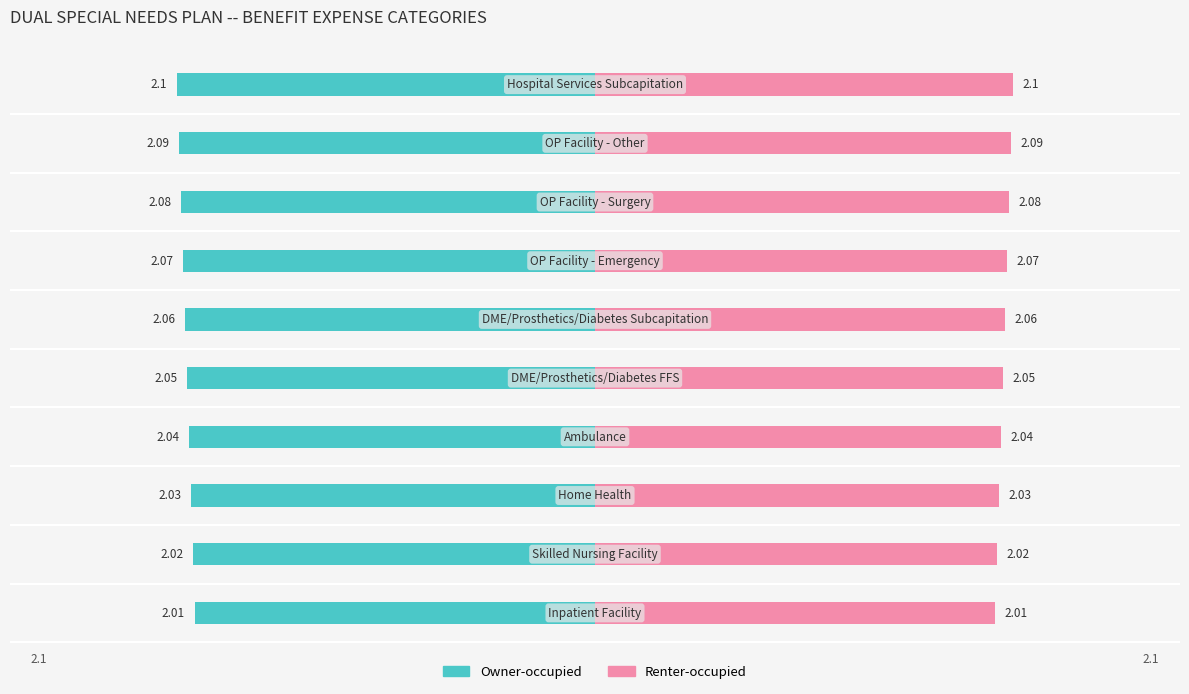

Rank the series by their maximum value, from highest to lowest.

Renter-occupied, Owner-occupied